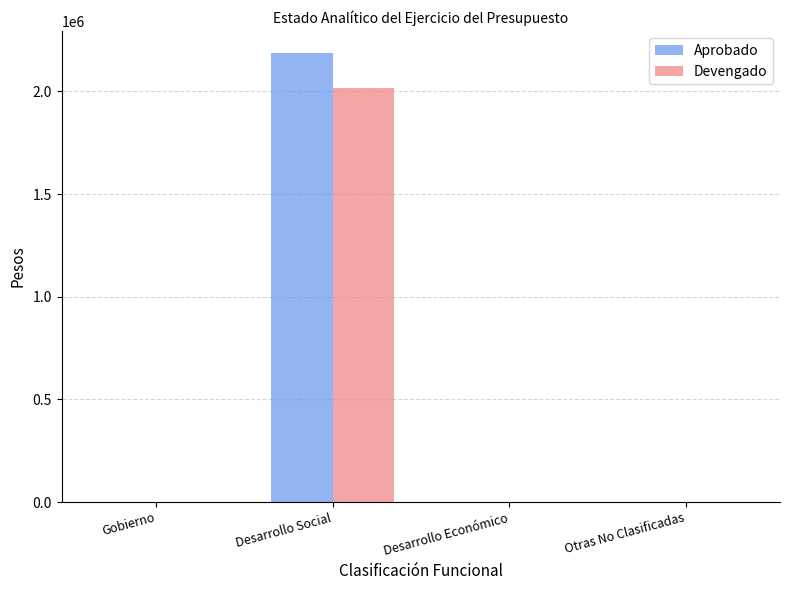

Reading right to left, transcribe all the data shown in this chart.

Aprobado: 0	0	2184677	0
Devengado: 0	0	2015397	0